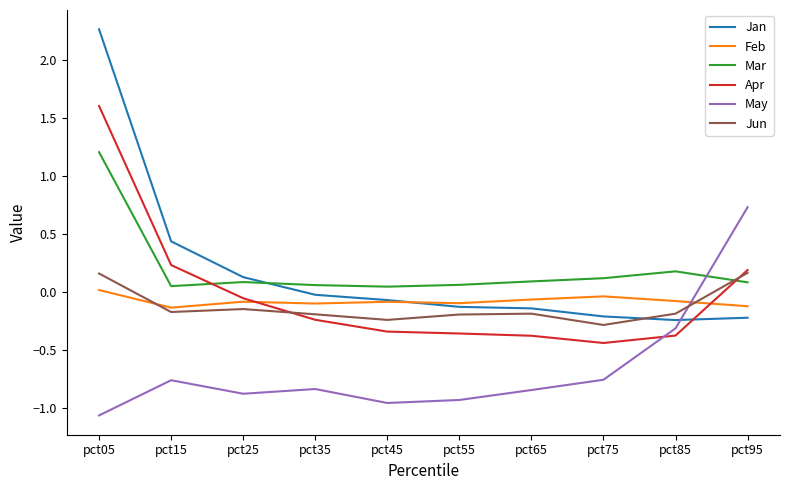

Does the chart display data point markers on the line(s)?

No